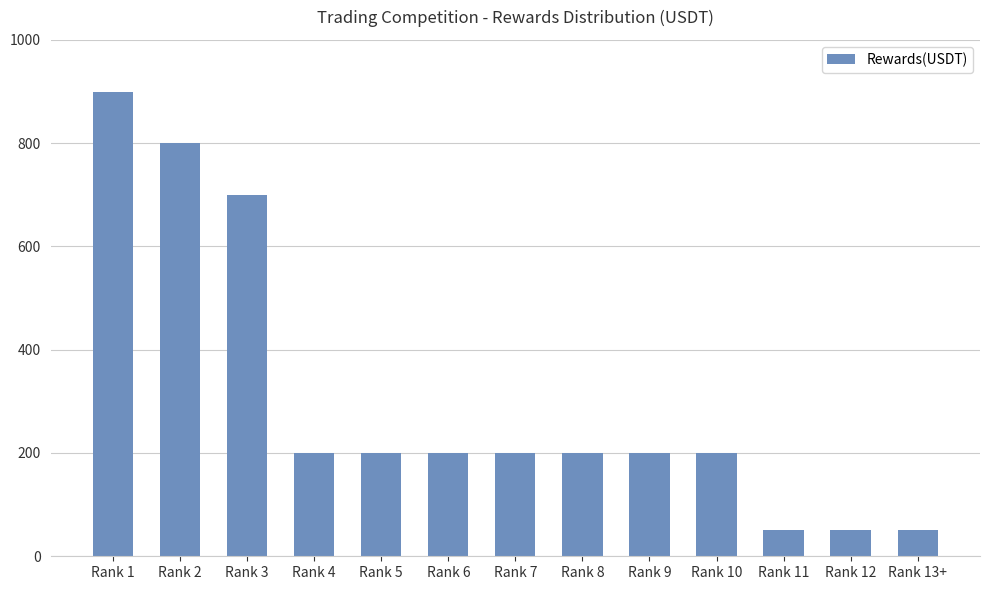

What is the sum of all values?

3950